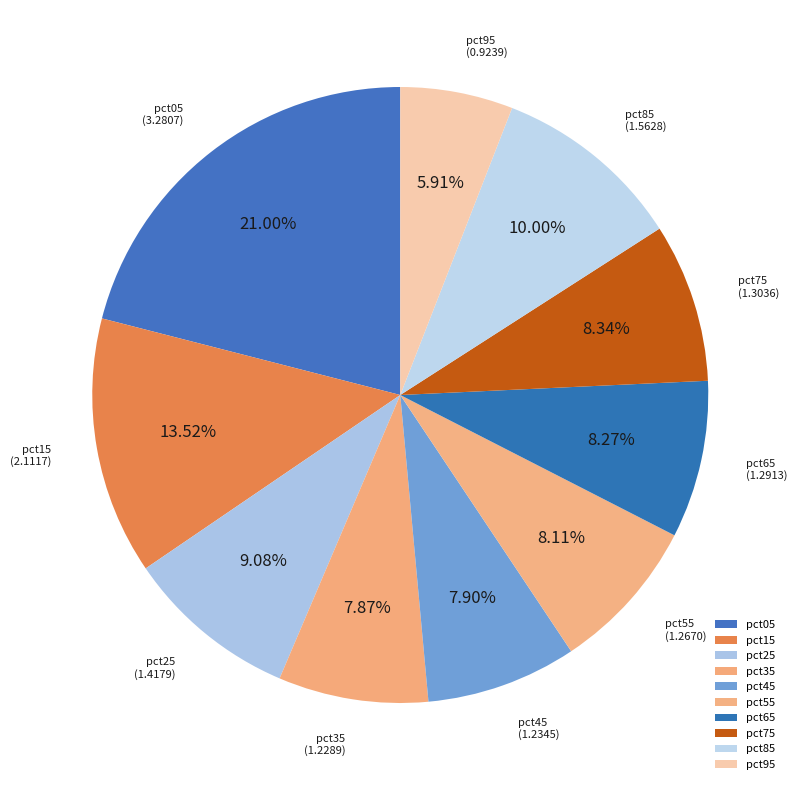

Is it true that pct45 is 1% of the pie?

False